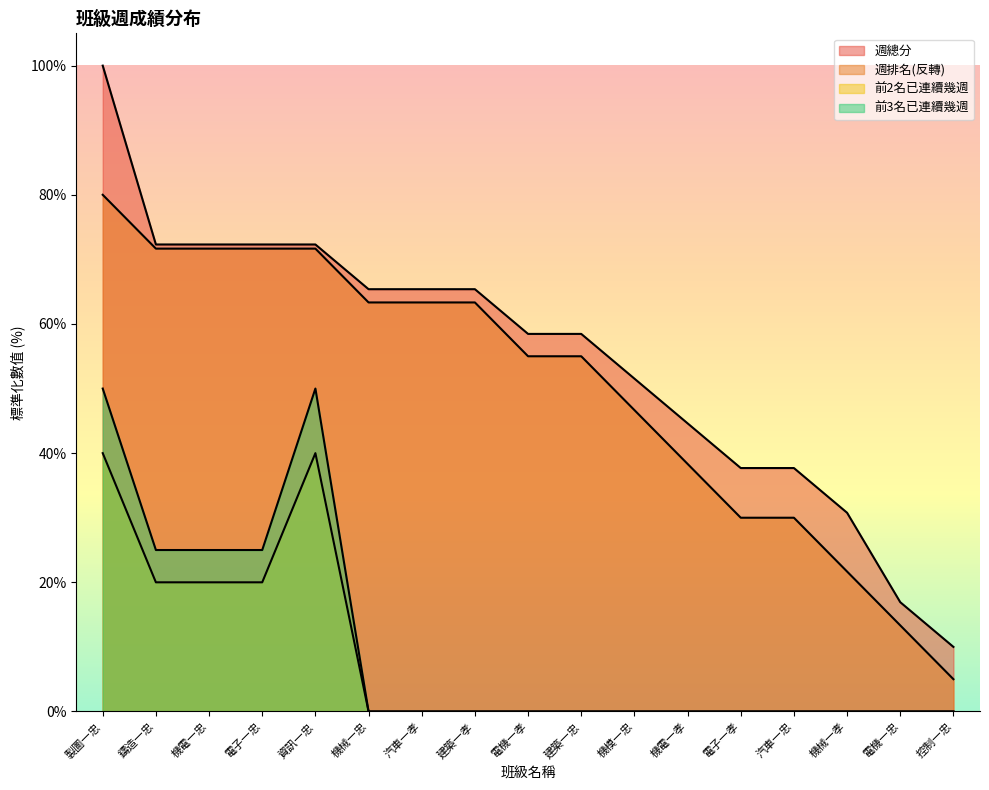

What is the value of the 週排名 point at the 13th from the left?

30.0